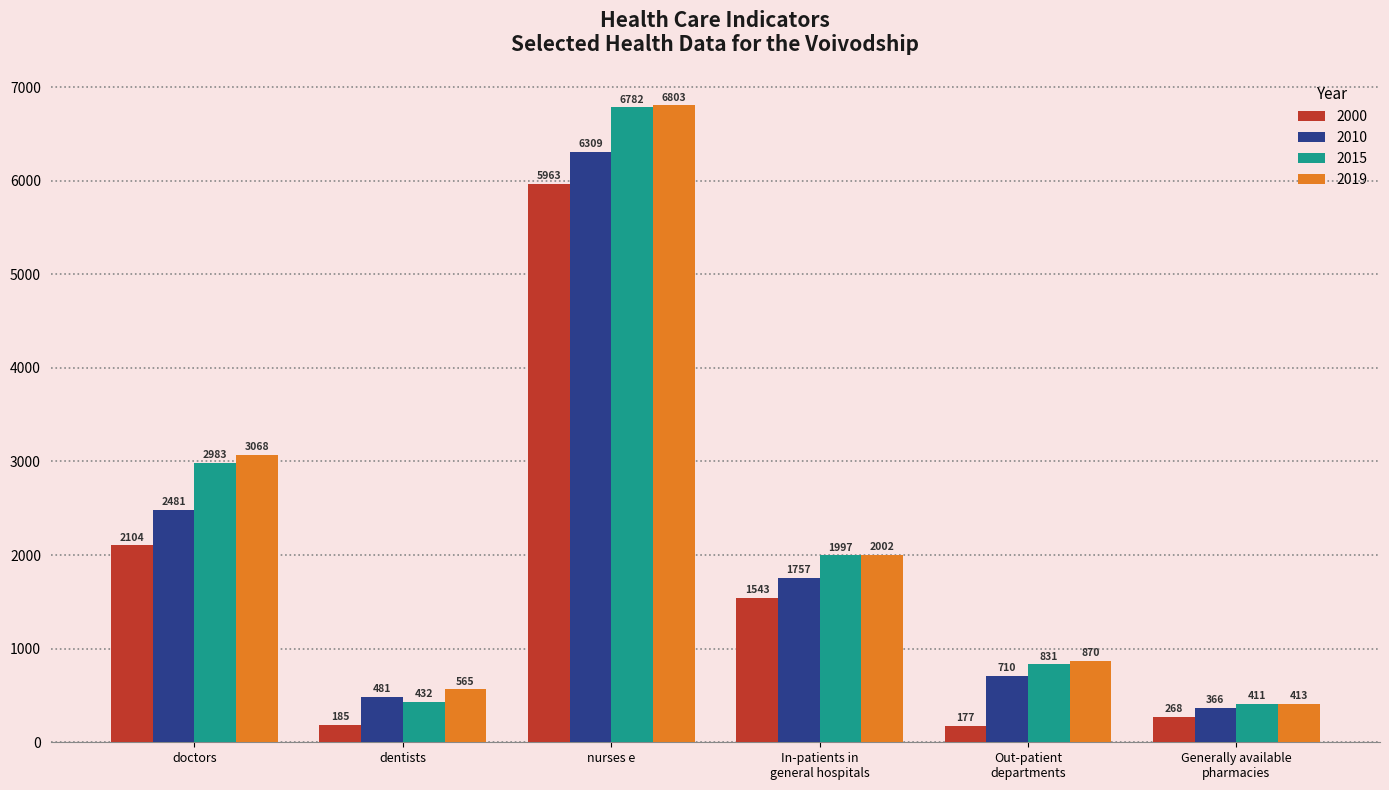

True or false: 2010 has a value of 2481 at doctors.

True